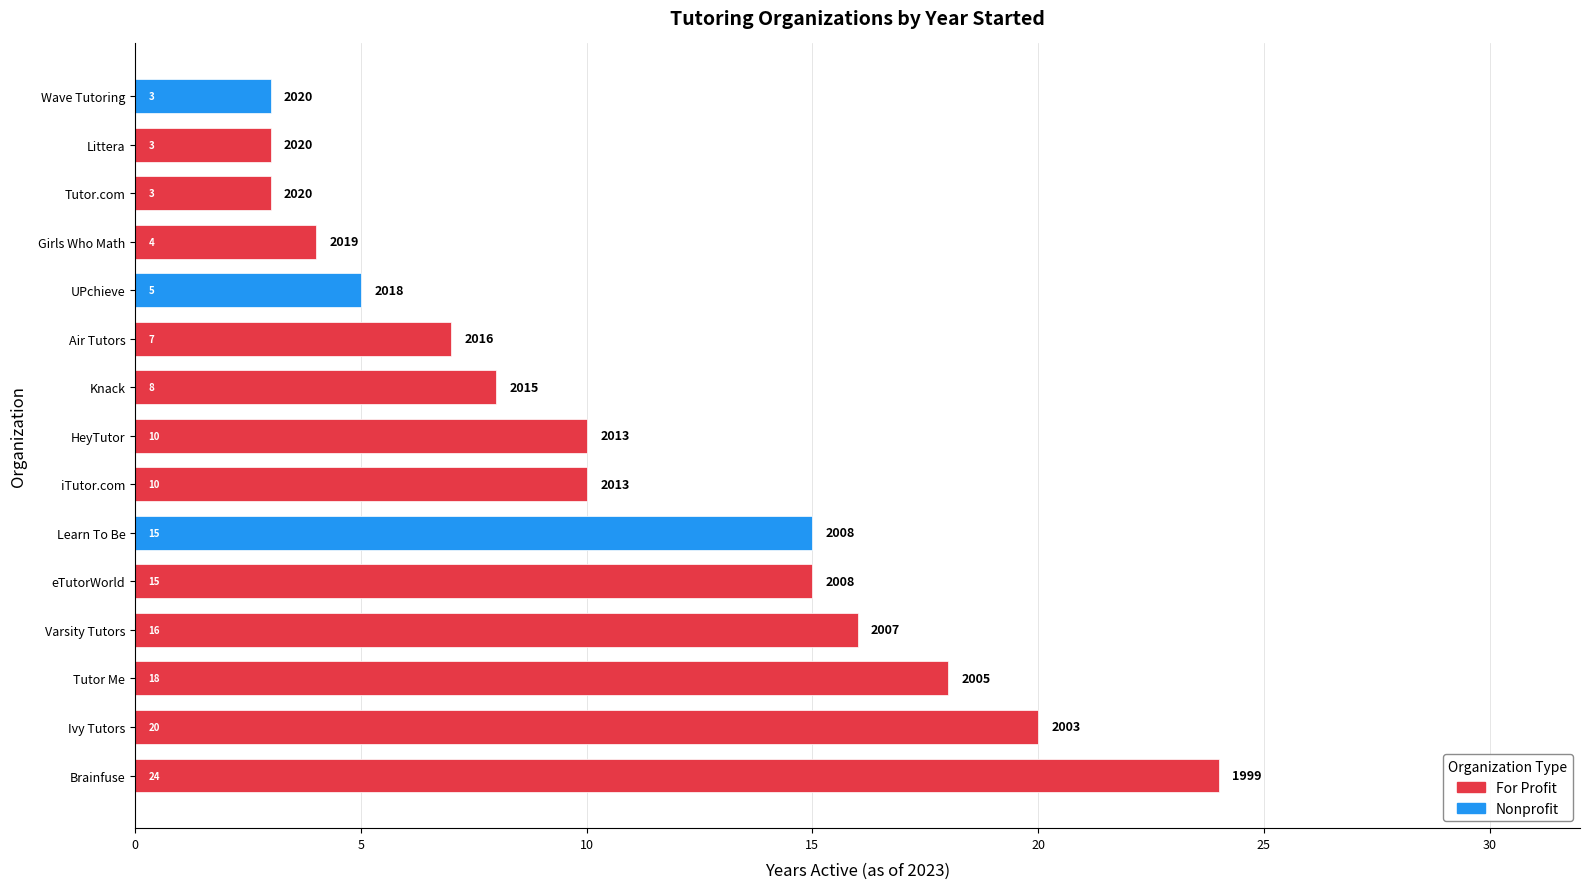

Is it true that the value at iTutor.com is 6?

False